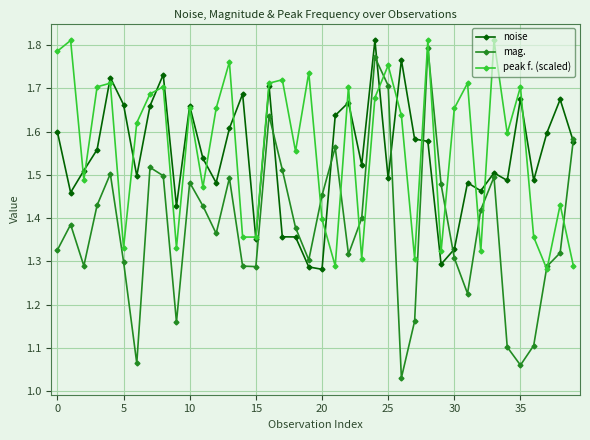

True or false: noise and peak f. (scaled) cross at least once.

True